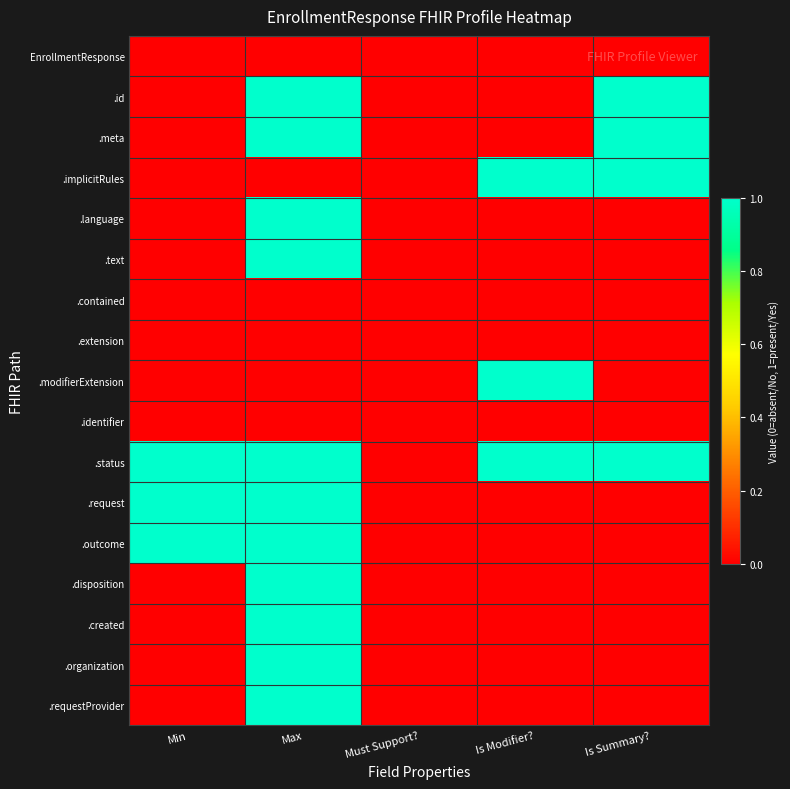

At which category is the sum across all series the highest?

Max